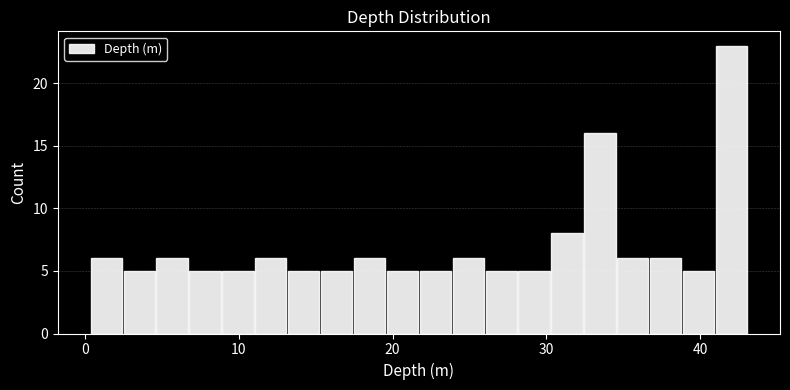

Around what value on the x-axis is the tallest bar? Give the approximate position of its centre, as read against the axis.

42